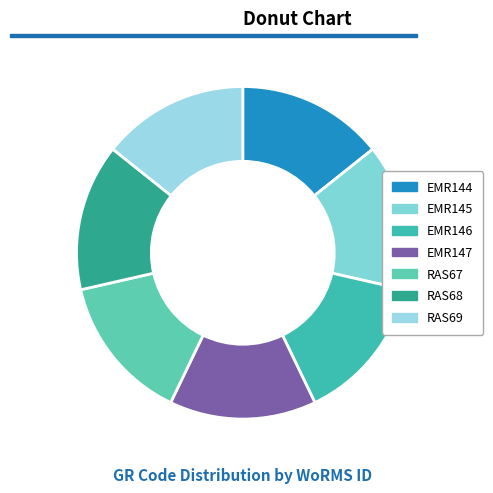

What is the change in value from EMR147 to RAS67?

-2